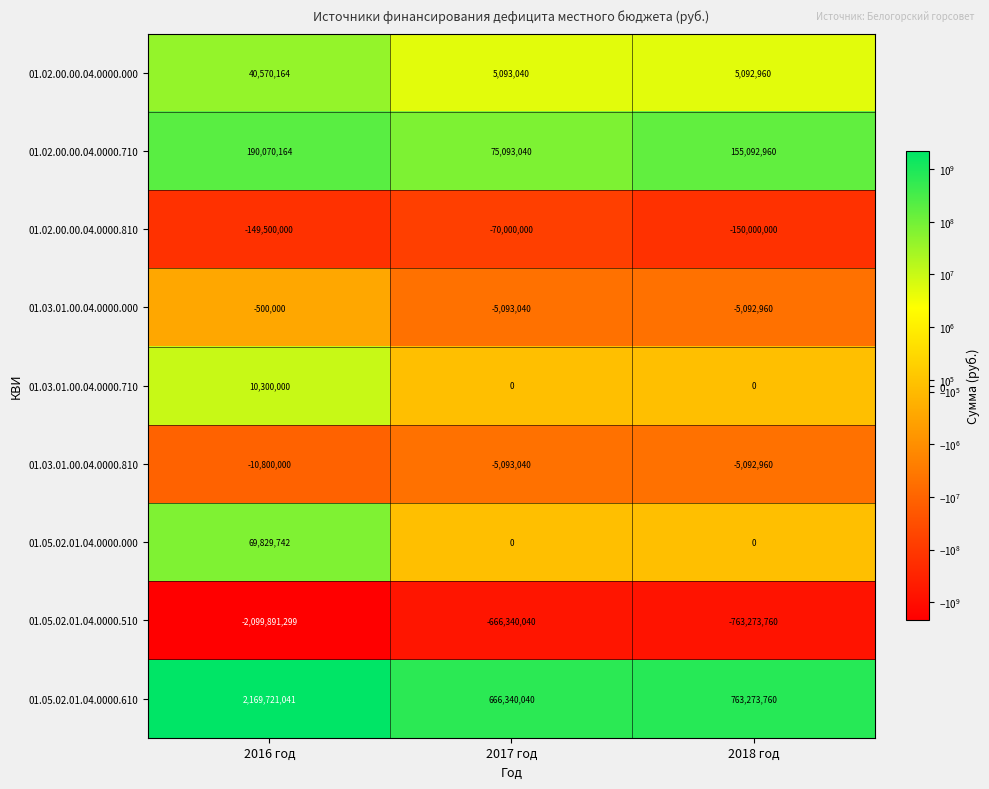

What is the minimum value shown in the chart?

-2099891299